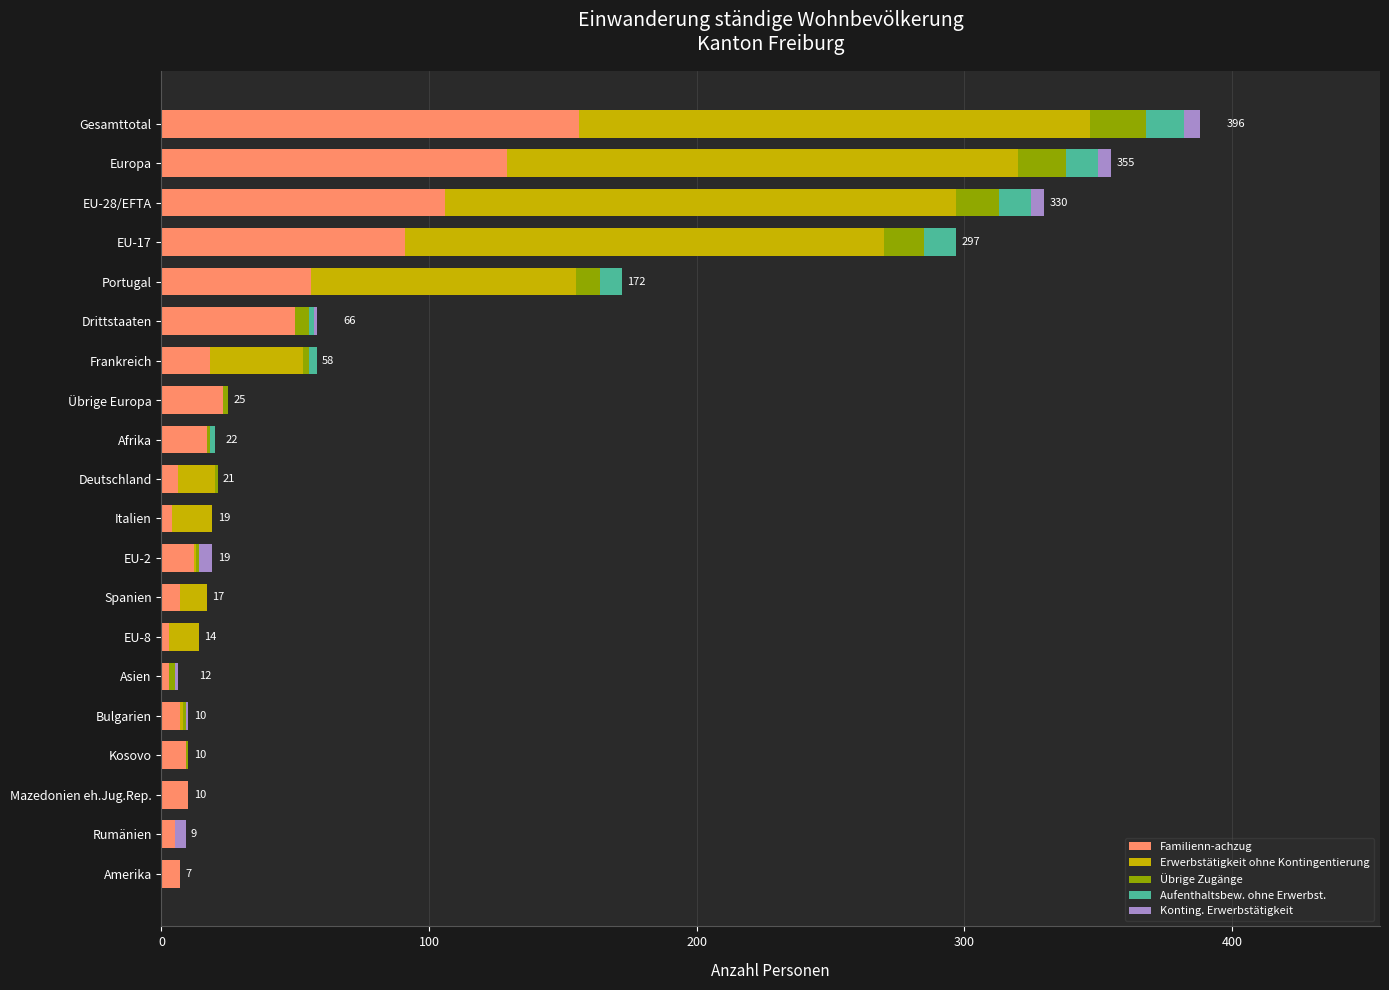

The Familienn­achzug series shows 140 at EU-28/EFTA. True or false?

False